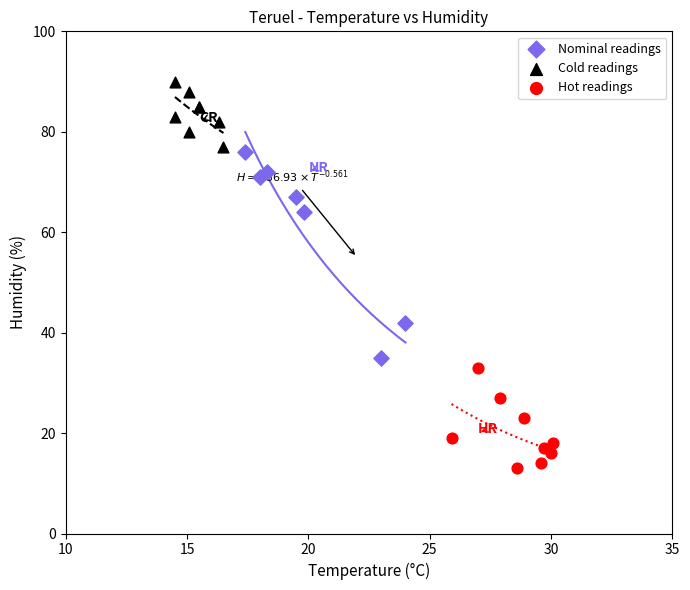

Which series contains the highest Y value?

Cold readings